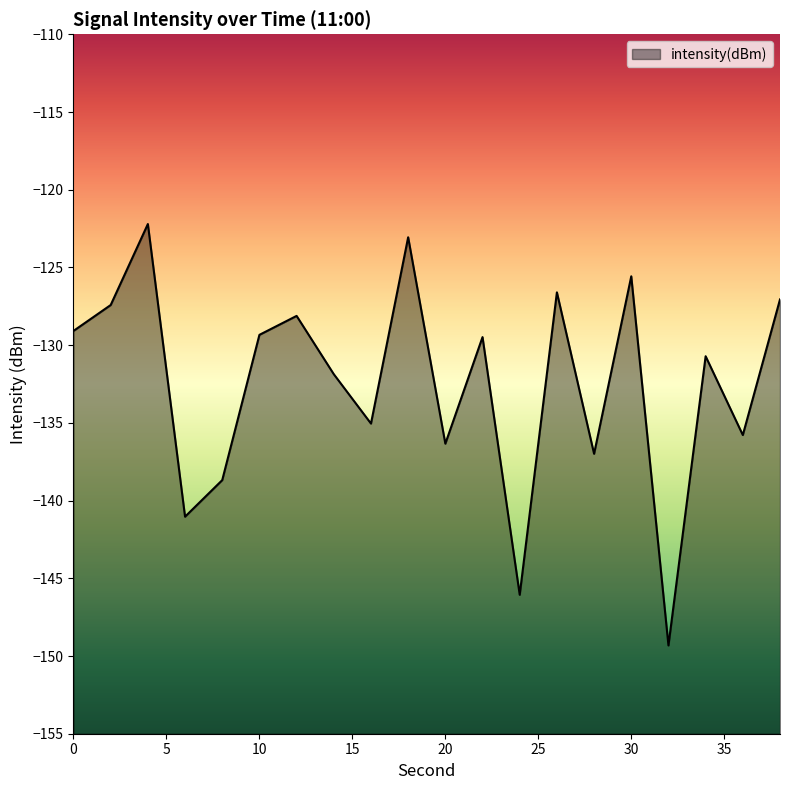

What is the greatest value displayed?

-122.2